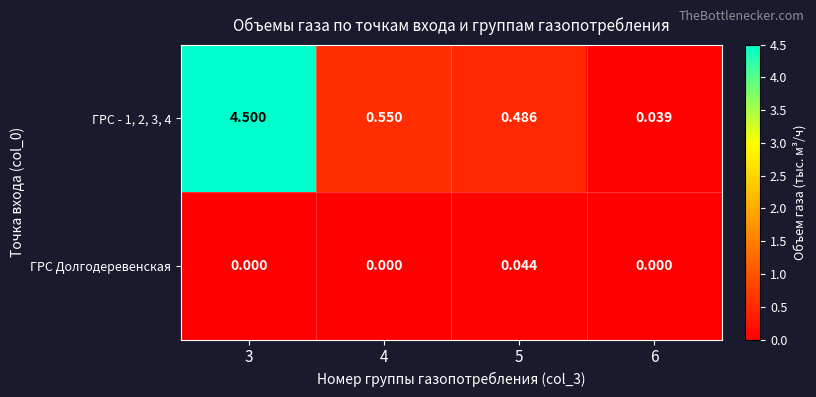

Is the value of ГРС - 1, 2, 3, 4 at 6 greater than the value of ГРС Долгодеревенская at 5?

No